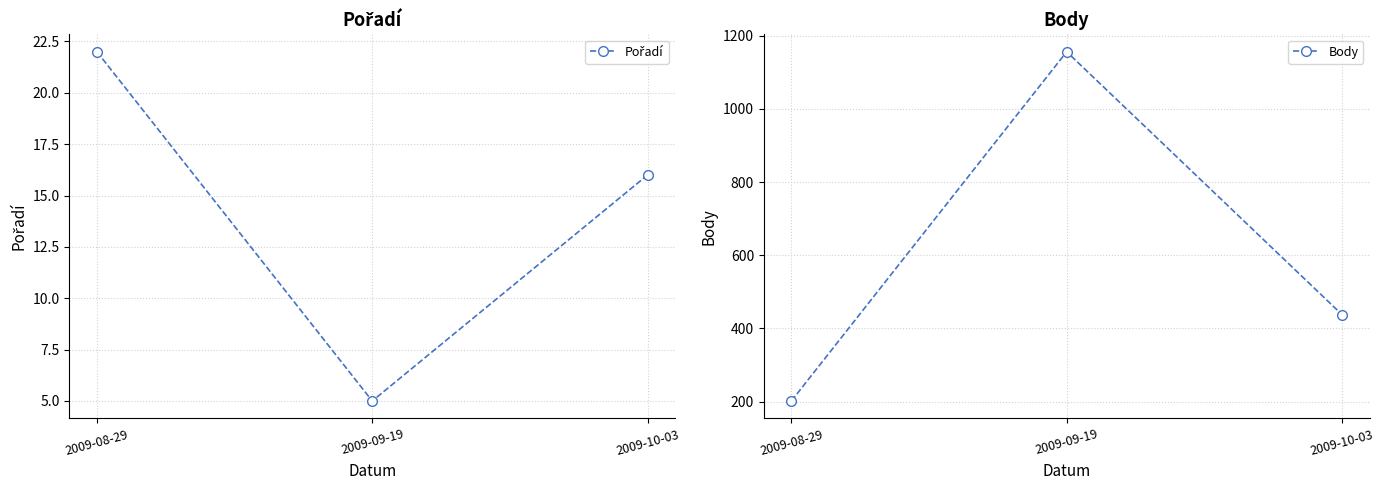

What is the minimum value for Body?

202